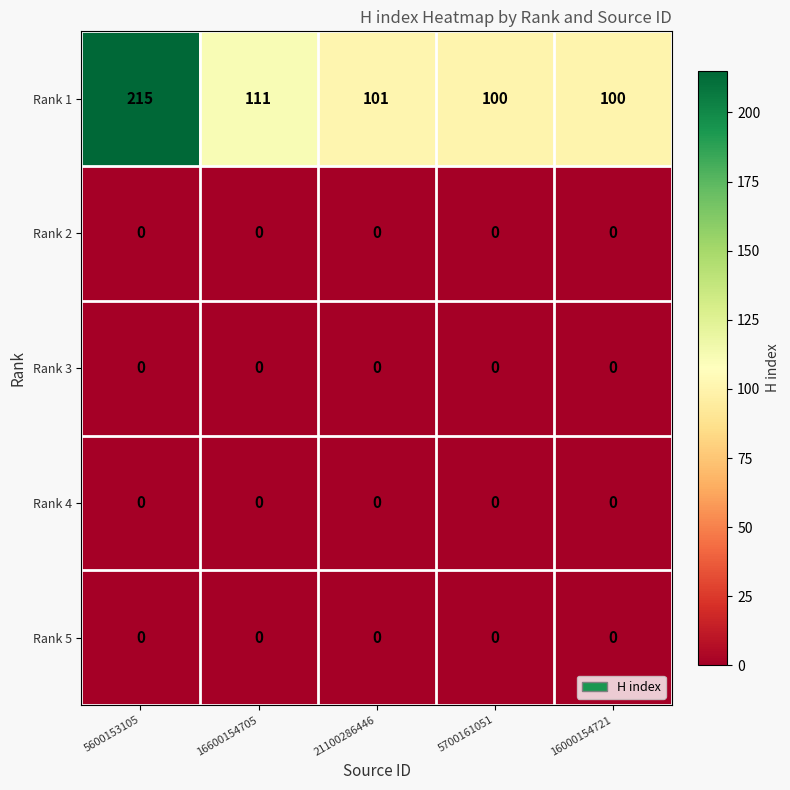

At how many categories does at least one series exceed 191?

1